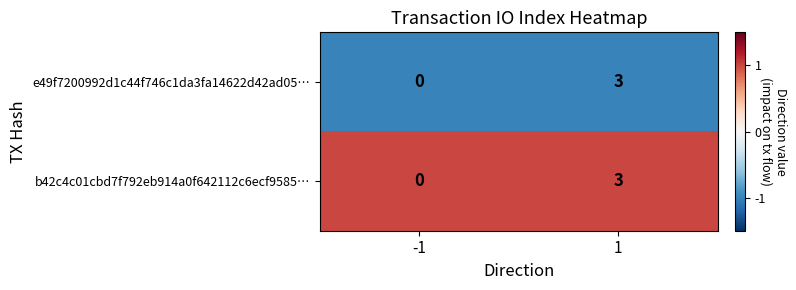

At which category does the chart reach its minimum across all series?

-1